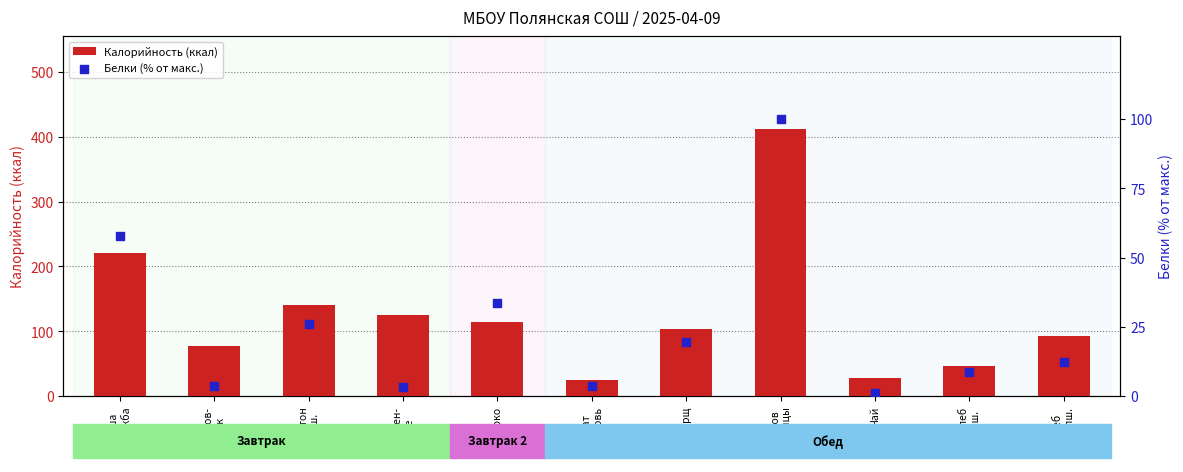

What are all the series names shown in the legend?

Калорийность (ккал), Белки (% от макс.)